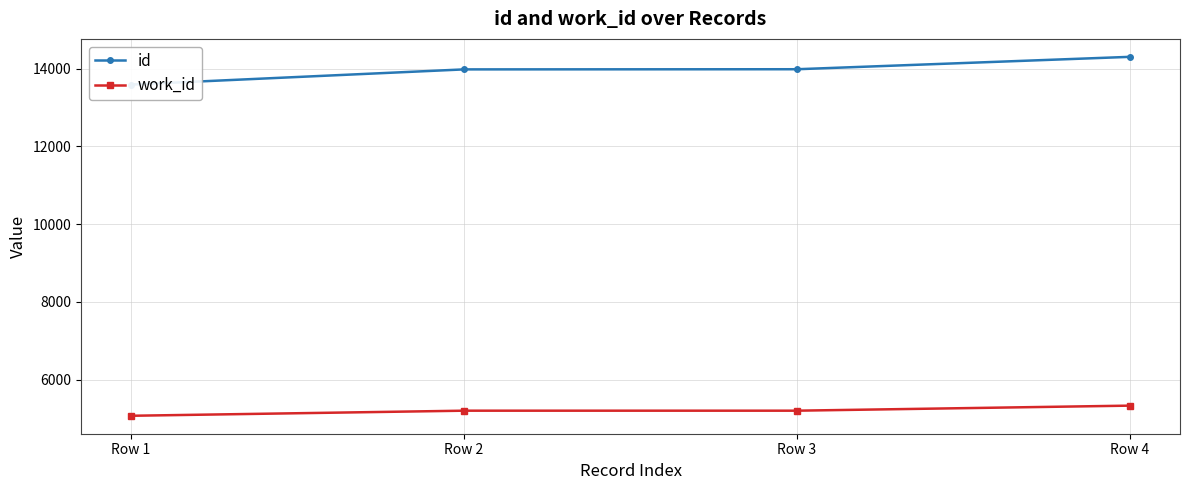

What is the value of the work_id point at the 1st from the left?

5067